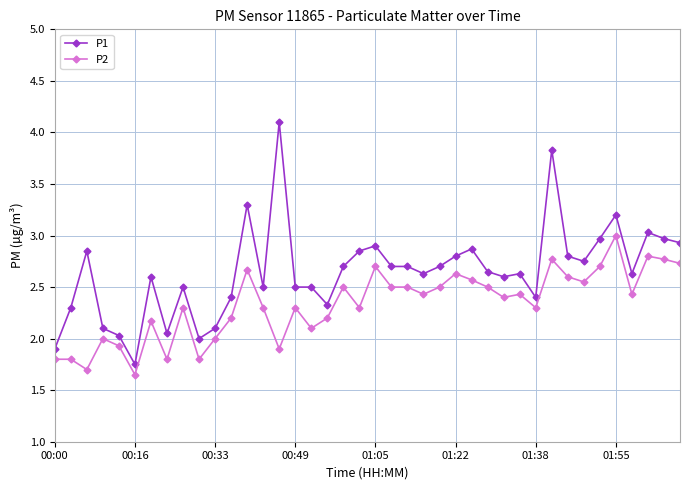

Which series has the largest range (max minus min)?

P1